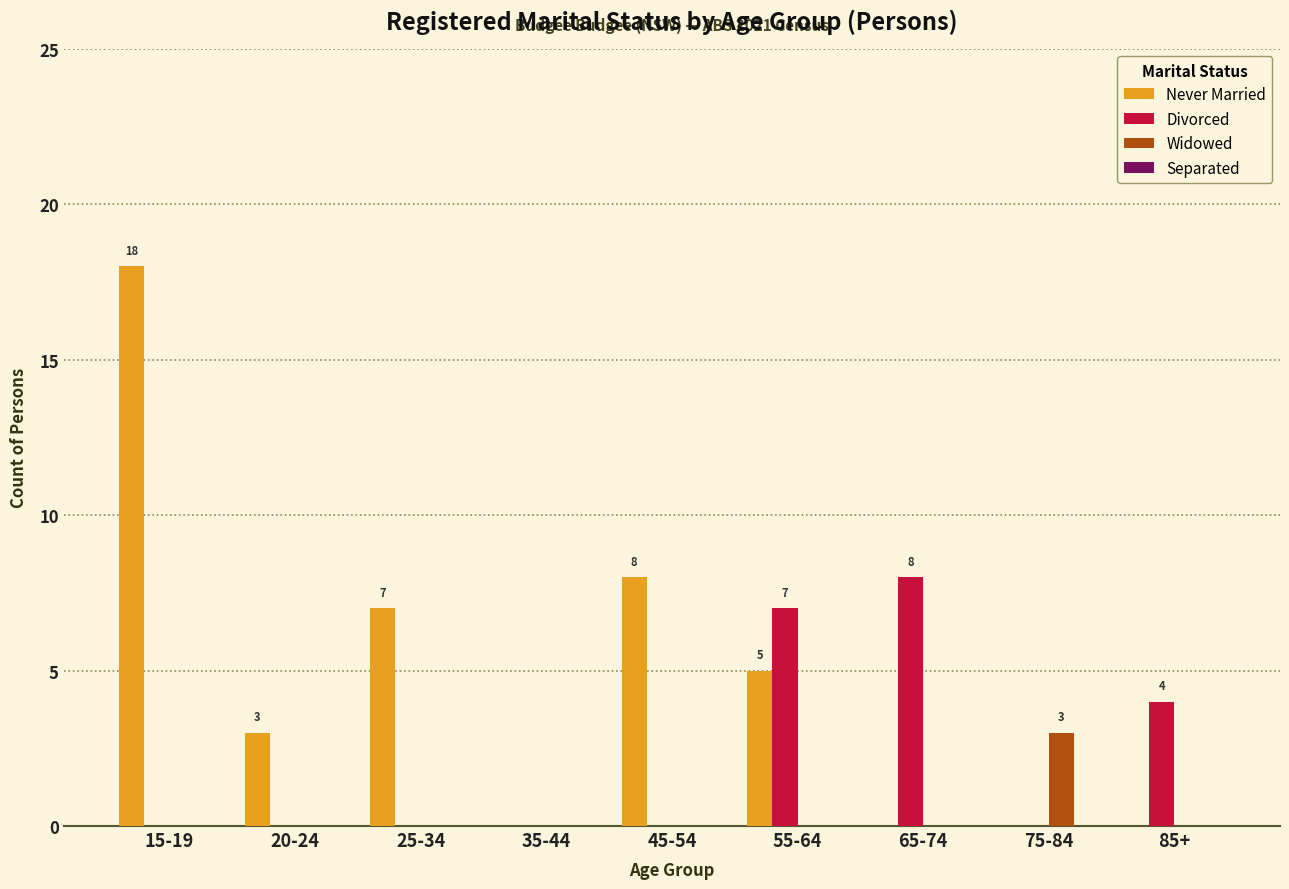

Are the bars horizontal?

No